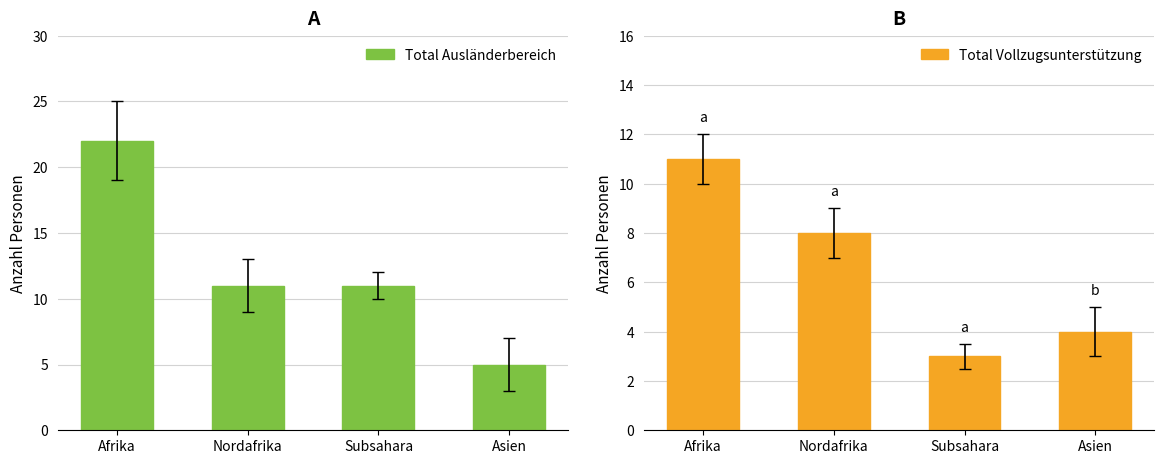

What is the highest value of the Total Vollzugsunterstützung series?

11